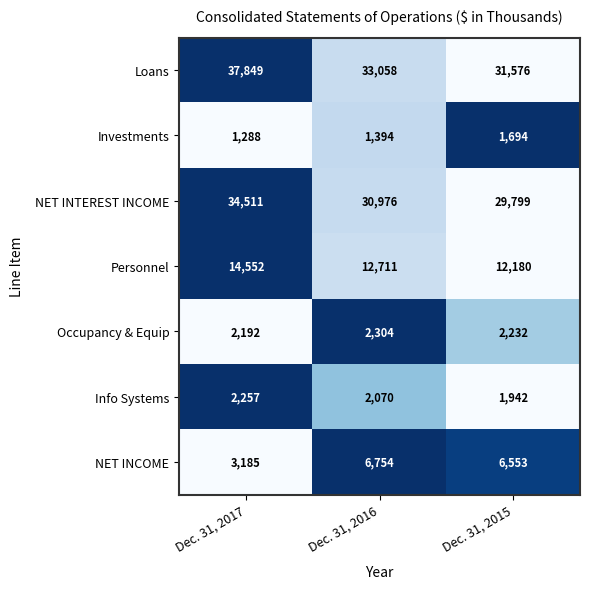

What is the difference between the maximum and minimum values in the Info Systems series?

315